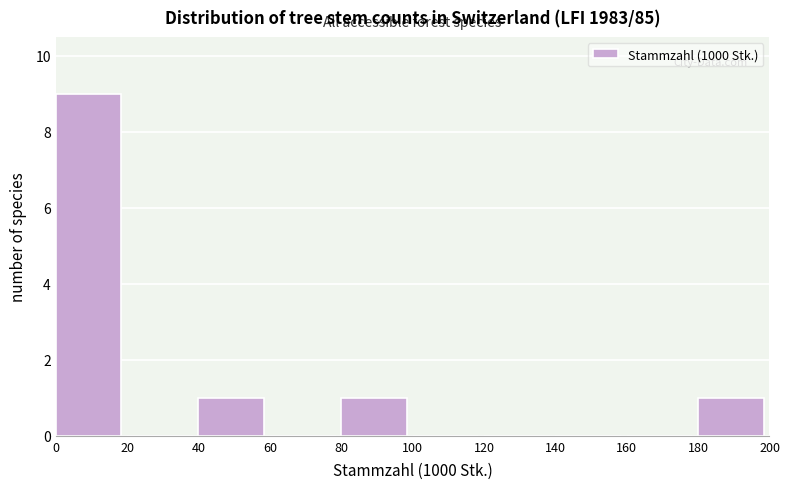

Reading right to left, extract all data points from this chart.

180=1	160=0	140=0	120=0	100=0	80=1	60=0	40=1	20=0	0=9